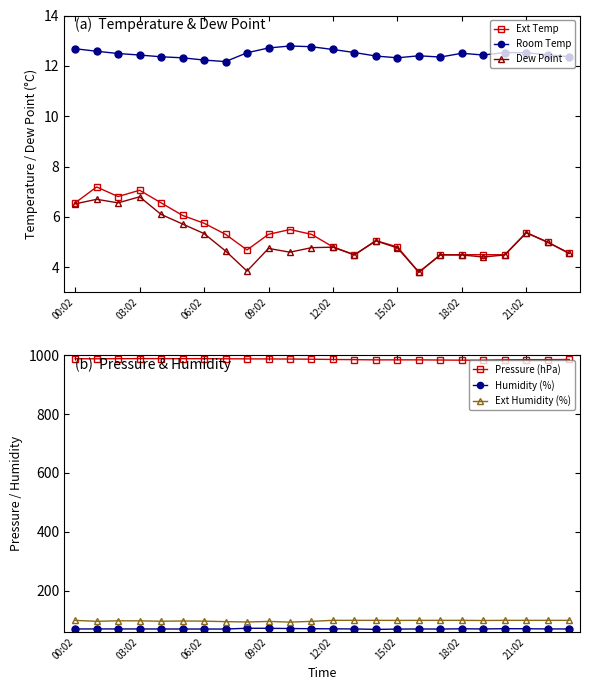

At which label does Ext Temp first exceed 5?

00:02